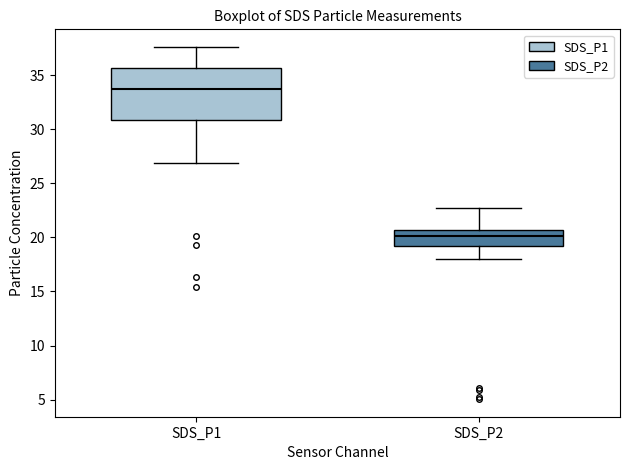

Where is the upper edge of the box for SDS_P1 on the y-axis? The values are not printed on the chart, so give them approximately, as read against the axis.

35.5